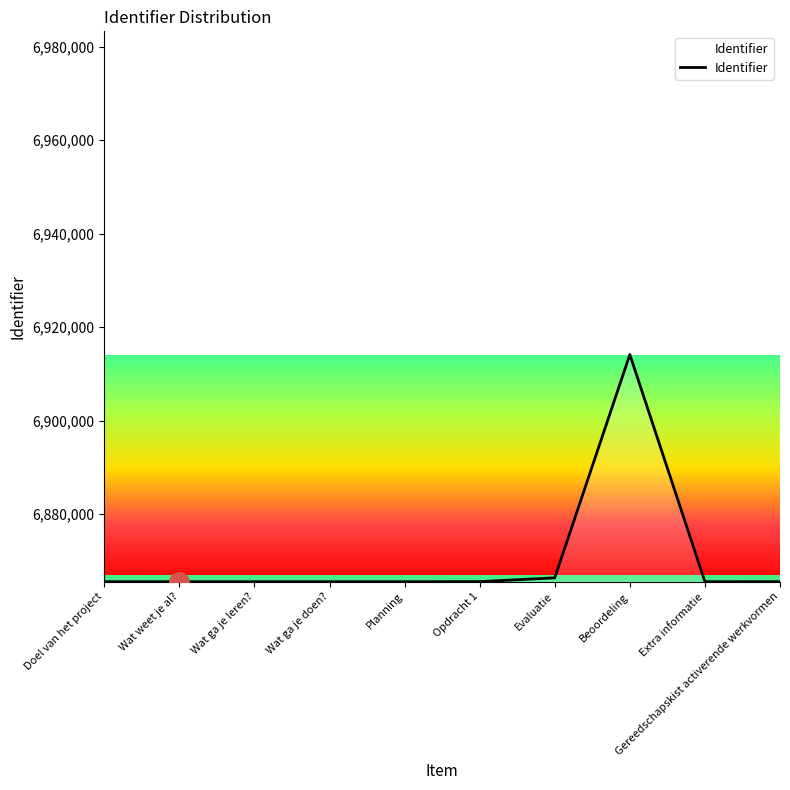

True or false: the data shows 10733546 at Opdracht 1.

False